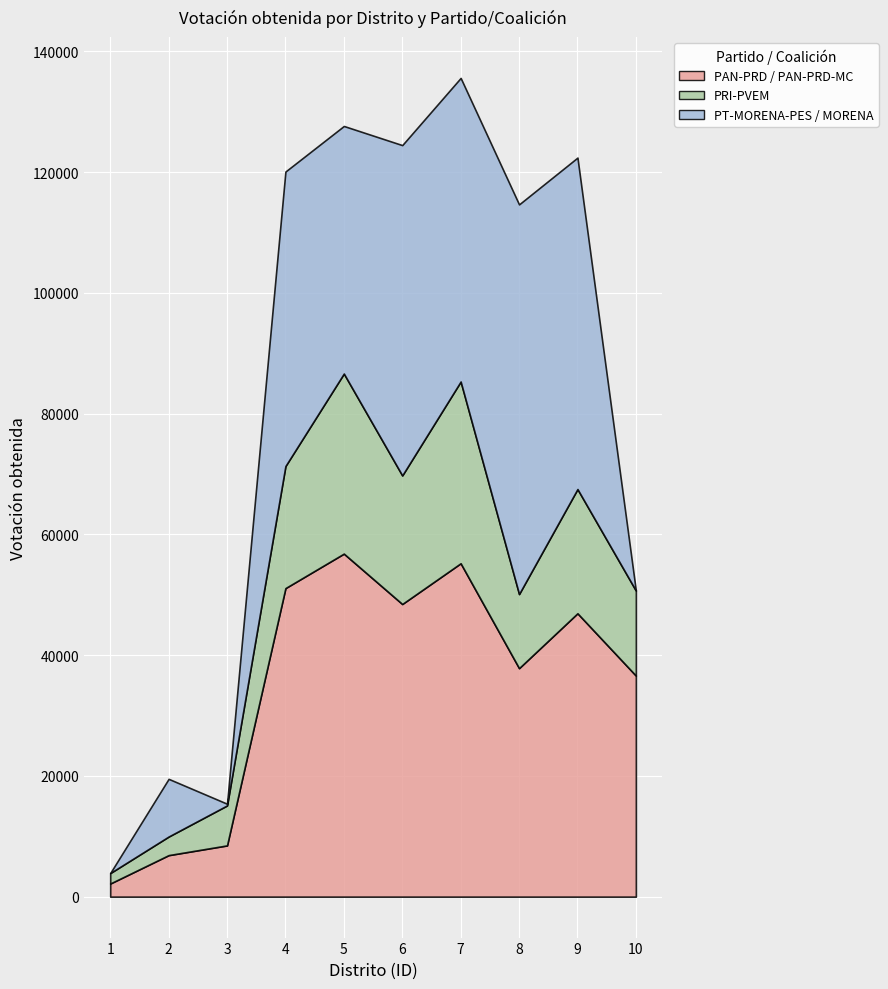

After their last crossing, which series has the higher values: PRI-PVEM or PT-MORENA-PES / MORENA?

PRI-PVEM